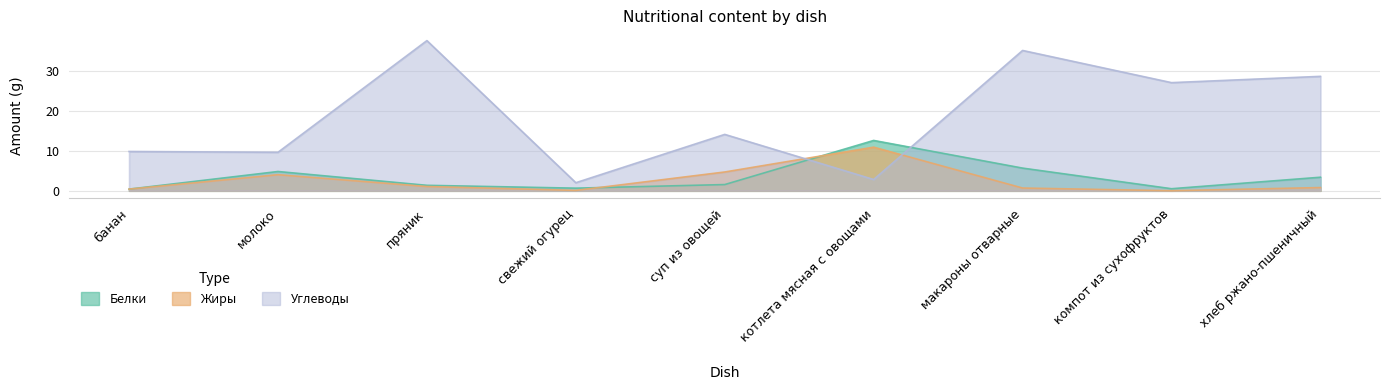

Read the Углеводы value at котлета мясная с овощами.

2.8